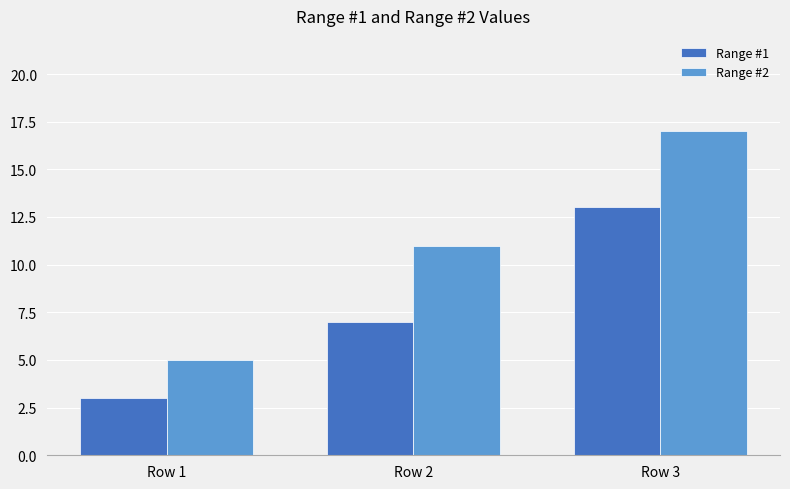

What is the highest value of the Range #1 series?

13